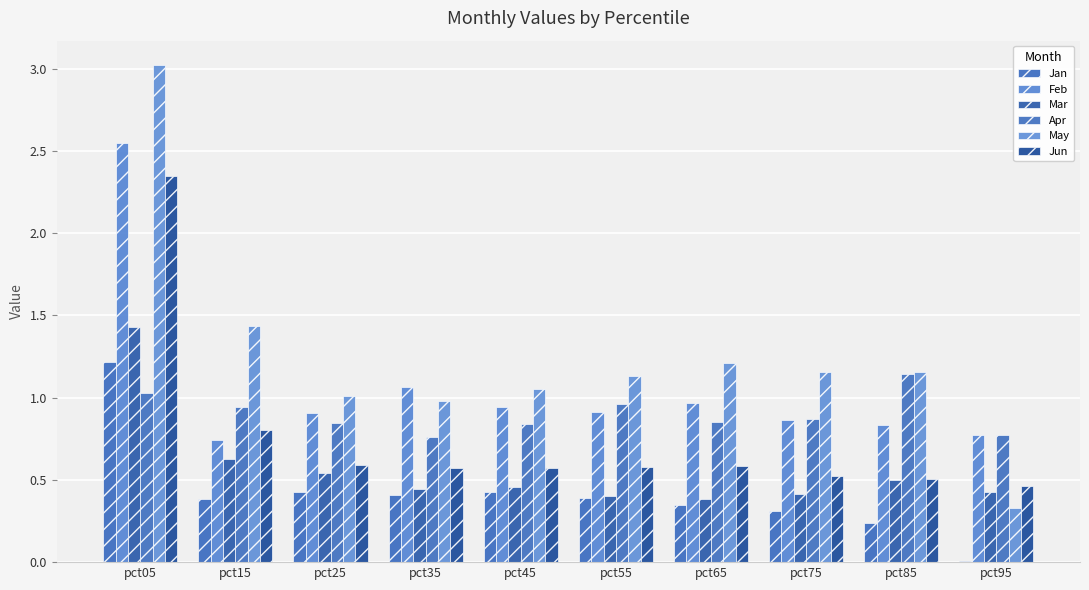

Between pct05 and pct55, which series saw the biggest shift?

May